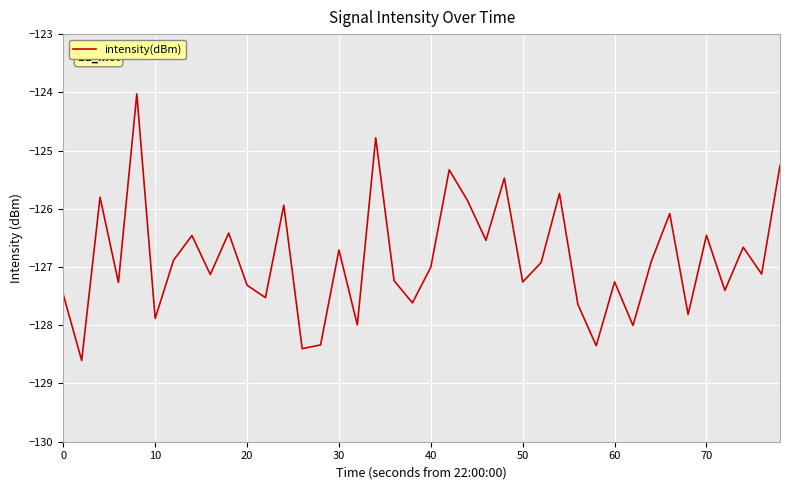

What is the difference between the maximum and minimum values?

4.6